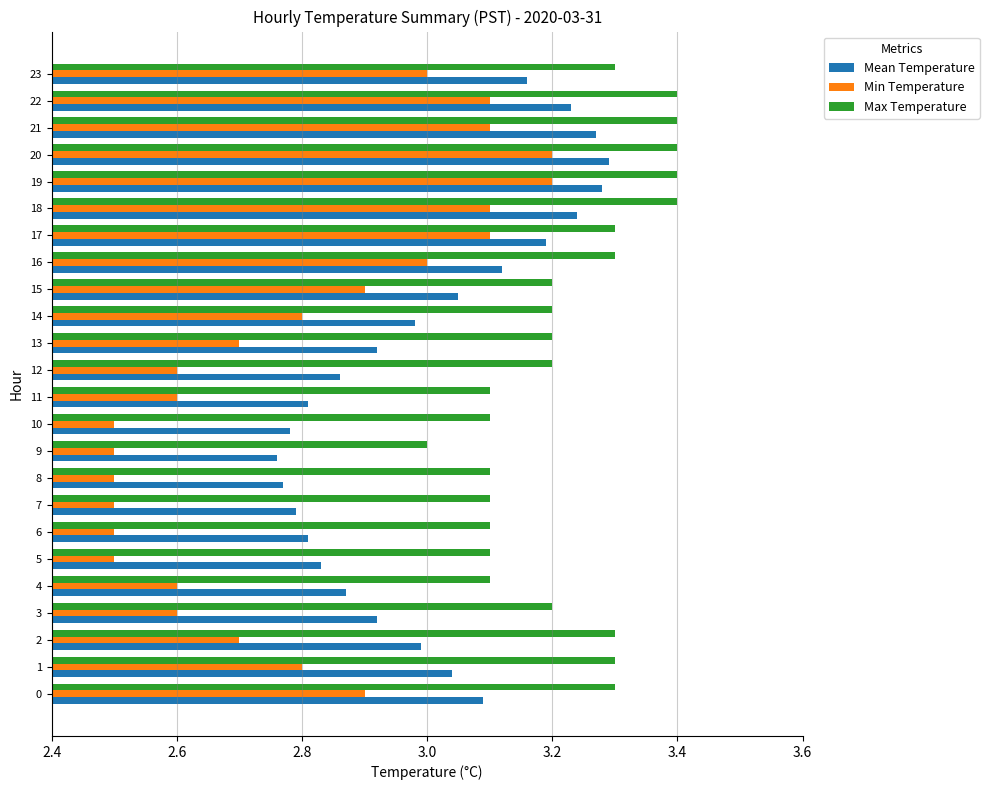

Rank the series at 15 from lowest to highest value.

Min Temperature, Mean Temperature, Max Temperature